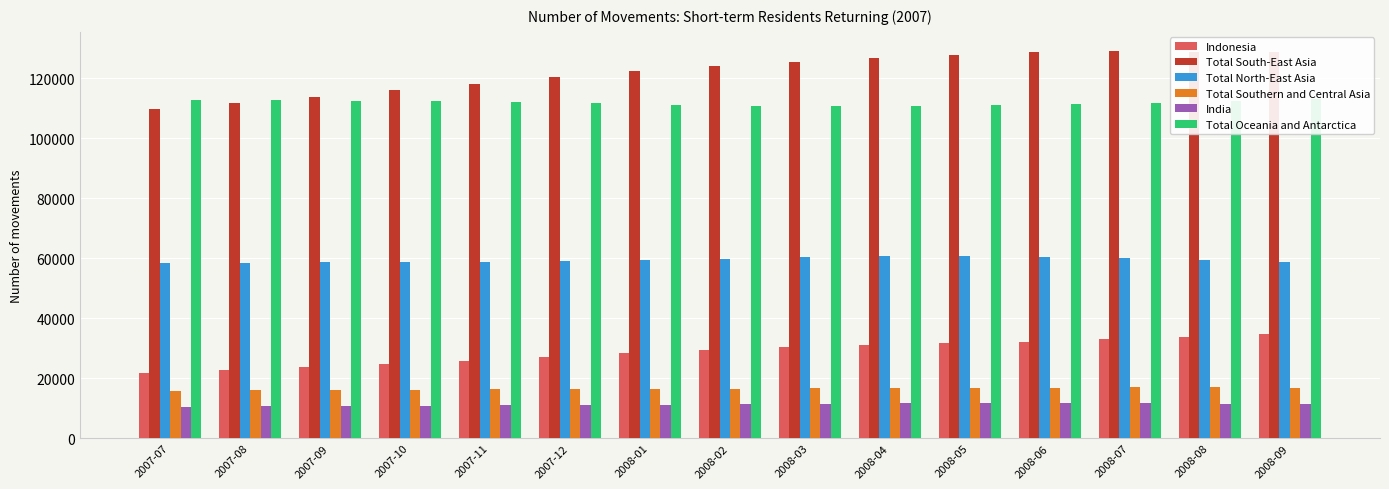

Reading left to right, transcribe all the data shown in this chart.

Indonesia: 2007-07=21900	2007-08=22800	2007-09=23700	2007-10=24700	2007-11=25900	2007-12=27200	2008-01=28400	2008-02=29500	2008-03=30400	2008-04=31100	2008-05=31600	2008-06=32200	2008-07=33000	2008-08=33800	2008-09=34700
Total South-East Asia: 2007-07=109800	2007-08=111800	2007-09=113800	2007-10=116100	2007-11=118300	2007-12=120400	2008-01=122400	2008-02=124100	2008-03=125500	2008-04=126700	2008-05=127800	2008-06=128700	2008-07=129100	2008-08=129000	2008-09=128700
Total North-East Asia: 2007-07=58600	2007-08=58600	2007-09=58700	2007-10=58800	2007-11=58800	2007-12=59000	2008-01=59400	2008-02=59800	2008-03=60300	2008-04=60700	2008-05=60800	2008-06=60600	2008-07=60100	2008-08=59500	2008-09=58800
Total Southern and Central Asia: 2007-07=15900	2007-08=16100	2007-09=16100	2007-10=16200	2007-11=16300	2007-12=16400	2008-01=16400	2008-02=16500	2008-03=16600	2008-04=16700	2008-05=16800	2008-06=16900	2008-07=17000	2008-08=17000	2008-09=16900
India: 2007-07=10500	2007-08=10600	2007-09=10700	2007-10=10800	2007-11=11000	2007-12=11100	2008-01=11200	2008-02=11300	2008-03=11500	2008-04=11600	2008-05=11600	2008-06=11600	2008-07=11600	2008-08=11500	2008-09=11400
Total Oceania and Antarctica: 2007-07=112700	2007-08=112800	2007-09=112600	2007-10=112400	2007-11=112200	2007-12=111800	2008-01=111300	2008-02=110900	2008-03=110700	2008-04=110800	2008-05=111100	2008-06=111500	2008-07=111900	2008-08=112400	2008-09=113100